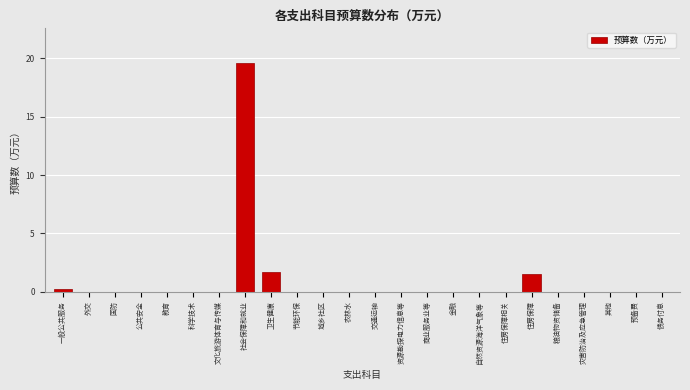

Is it true that the value at 城乡社区 is -10.3?

False